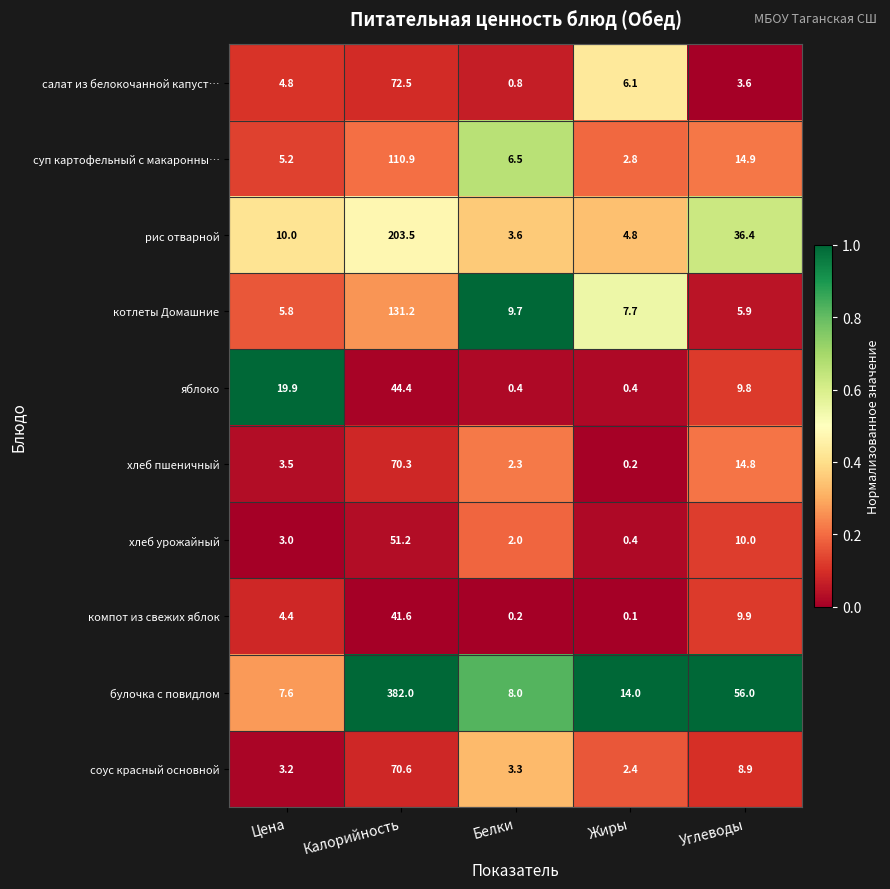

Is it true that рис отварной equals 3.6 at Белки?

True